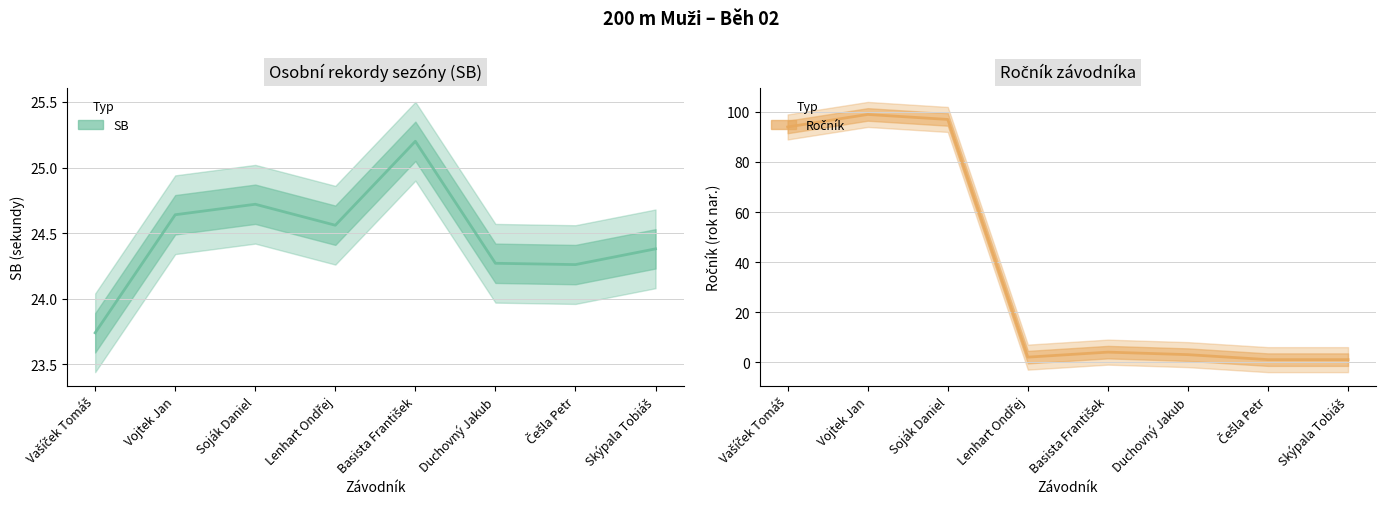

What is the value of the SB (střed) point at the 6th from the left?

24.3